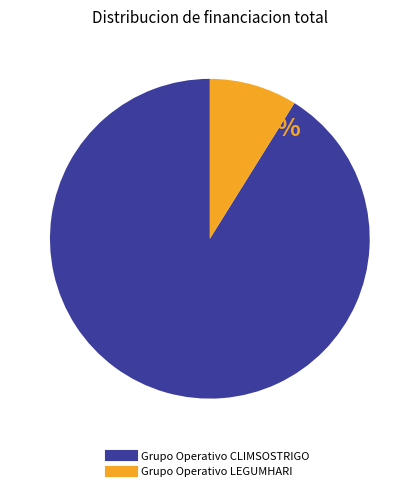

The Grupo Operativo LEGUMHARI slice represents 9% of the pie. True or false?

True